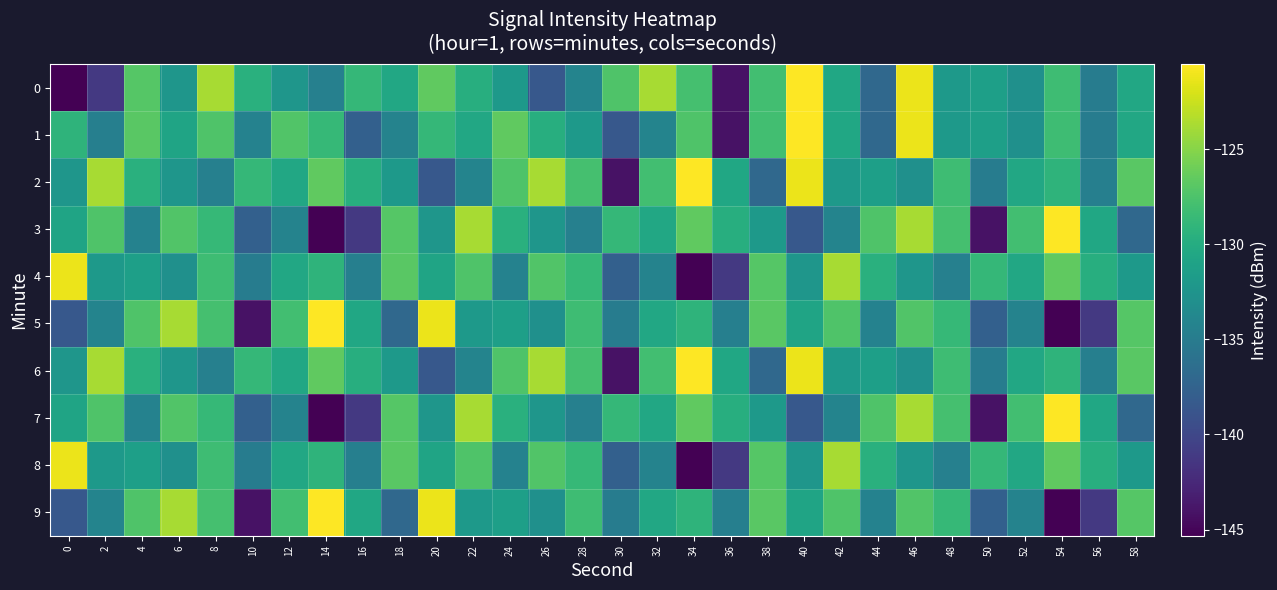

Reading left to right, what are all the values shown in this chart?

0: 0=-145.3	2=-141.2	4=-127.1	6=-132.3	8=-123.8	10=-129.6	12=-132.3	14=-134.6	16=-128.8	18=-130.4	20=-126.6	22=-129.7	24=-131.9	26=-138.5	28=-134.1	30=-127.4	32=-123.8	34=-127.9	36=-144.1	38=-128.0	40=-120.5	42=-130.5	44=-137.0	46=-121.2	48=-131.9	50=-131.3	52=-132.9	54=-128.2	56=-134.9	58=-130.4
1: 0=-129.2	2=-134.6	4=-126.8	6=-130.9	8=-127.4	10=-134.4	12=-127.2	14=-128.8	16=-137.7	18=-134.2	20=-128.8	22=-130.4	24=-126.6	26=-129.7	28=-131.9	30=-138.5	32=-134.1	34=-127.4	36=-144.1	38=-128.0	40=-120.5	42=-130.5	44=-137.0	46=-121.2	48=-131.9	50=-131.3	52=-132.9	54=-128.2	56=-134.9	58=-130.4
2: 0=-132.3	2=-123.8	4=-129.6	6=-132.3	8=-134.6	10=-128.8	12=-130.4	14=-126.6	16=-129.7	18=-131.9	20=-138.5	22=-134.1	24=-127.4	26=-123.8	28=-127.9	30=-144.1	32=-128.0	34=-120.5	36=-130.5	38=-137.0	40=-121.2	42=-131.9	44=-131.3	46=-132.9	48=-128.2	50=-134.9	52=-130.4	54=-129.2	56=-134.6	58=-126.8
3: 0=-130.9	2=-127.4	4=-134.4	6=-127.2	8=-128.8	10=-137.7	12=-134.2	14=-145.3	16=-141.2	18=-127.1	20=-132.3	22=-123.8	24=-129.6	26=-132.3	28=-134.6	30=-128.8	32=-130.4	34=-126.6	36=-129.7	38=-131.9	40=-138.5	42=-134.1	44=-127.4	46=-123.8	48=-127.9	50=-144.1	52=-128.0	54=-120.5	56=-130.5	58=-137.0
4: 0=-121.2	2=-131.9	4=-131.3	6=-132.9	8=-128.2	10=-134.9	12=-130.4	14=-129.2	16=-134.6	18=-126.8	20=-130.9	22=-127.4	24=-134.4	26=-127.2	28=-128.8	30=-137.7	32=-134.2	34=-145.3	36=-141.2	38=-127.1	40=-132.3	42=-123.8	44=-129.6	46=-132.3	48=-134.6	50=-128.8	52=-130.4	54=-126.6	56=-129.7	58=-131.9
5: 0=-138.5	2=-134.1	4=-127.4	6=-123.8	8=-127.9	10=-144.1	12=-128.0	14=-120.5	16=-130.5	18=-137.0	20=-121.2	22=-131.9	24=-131.3	26=-132.9	28=-128.2	30=-134.9	32=-130.4	34=-129.2	36=-134.6	38=-126.8	40=-130.9	42=-127.4	44=-134.4	46=-127.2	48=-128.8	50=-137.7	52=-134.2	54=-145.3	56=-141.2	58=-127.1
6: 0=-132.3	2=-123.8	4=-129.6	6=-132.3	8=-134.6	10=-128.8	12=-130.4	14=-126.6	16=-129.7	18=-131.9	20=-138.5	22=-134.1	24=-127.4	26=-123.8	28=-127.9	30=-144.1	32=-128.0	34=-120.5	36=-130.5	38=-137.0	40=-121.2	42=-131.9	44=-131.3	46=-132.9	48=-128.2	50=-134.9	52=-130.4	54=-129.2	56=-134.6	58=-126.8
7: 0=-130.9	2=-127.4	4=-134.4	6=-127.2	8=-128.8	10=-137.7	12=-134.2	14=-145.3	16=-141.2	18=-127.1	20=-132.3	22=-123.8	24=-129.6	26=-132.3	28=-134.6	30=-128.8	32=-130.4	34=-126.6	36=-129.7	38=-131.9	40=-138.5	42=-134.1	44=-127.4	46=-123.8	48=-127.9	50=-144.1	52=-128.0	54=-120.5	56=-130.5	58=-137.0
8: 0=-121.2	2=-131.9	4=-131.3	6=-132.9	8=-128.2	10=-134.9	12=-130.4	14=-129.2	16=-134.6	18=-126.8	20=-130.9	22=-127.4	24=-134.4	26=-127.2	28=-128.8	30=-137.7	32=-134.2	34=-145.3	36=-141.2	38=-127.1	40=-132.3	42=-123.8	44=-129.6	46=-132.3	48=-134.6	50=-128.8	52=-130.4	54=-126.6	56=-129.7	58=-131.9
9: 0=-138.5	2=-134.1	4=-127.4	6=-123.8	8=-127.9	10=-144.1	12=-128.0	14=-120.5	16=-130.5	18=-137.0	20=-121.2	22=-131.9	24=-131.3	26=-132.9	28=-128.2	30=-134.9	32=-130.4	34=-129.2	36=-134.6	38=-126.8	40=-130.9	42=-127.4	44=-134.4	46=-127.2	48=-128.8	50=-137.7	52=-134.2	54=-145.3	56=-141.2	58=-127.1